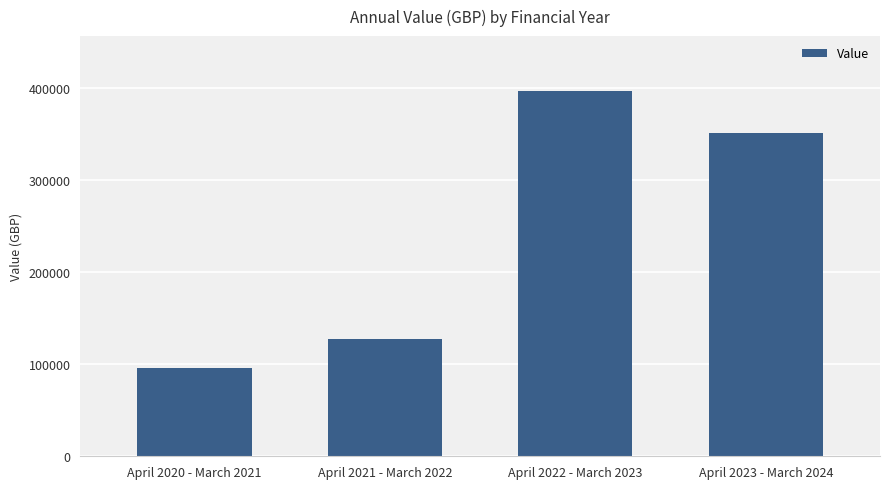

Rank the categories by value from lowest to highest.

April 2020 - March 2021, April 2021 - March 2022, April 2023 - March 2024, April 2022 - March 2023